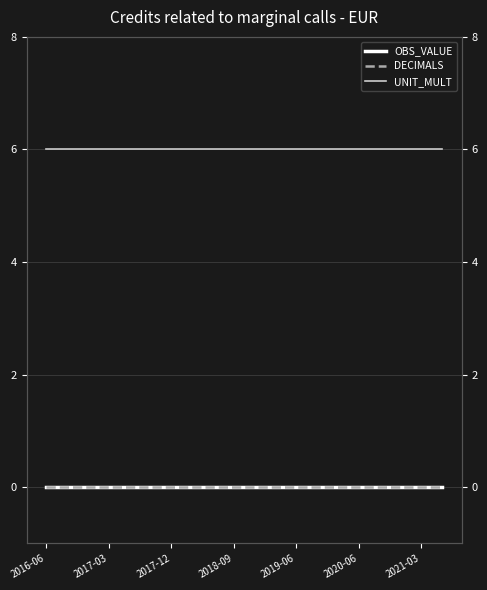

Reading right to left, list all the values displayed in this chart.

OBS_VALUE: 0	0	0	0	0	0	0	0	0	0	0	0	0	0	0	0	0	0	0	0
DECIMALS: 0	0	0	0	0	0	0	0	0	0	0	0	0	0	0	0	0	0	0	0
UNIT_MULT: 6	6	6	6	6	6	6	6	6	6	6	6	6	6	6	6	6	6	6	6